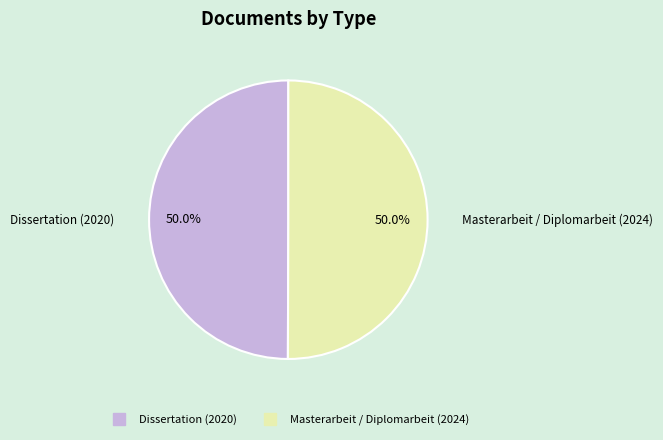

Combined, do Dissertation (2020) and Masterarbeit / Diplomarbeit (2024) account for over 50%?

Yes